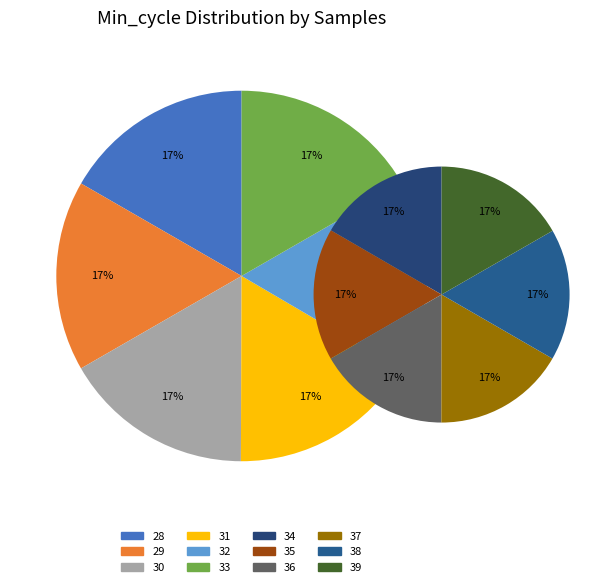

Is it true that 38 is 1% of the pie?

False